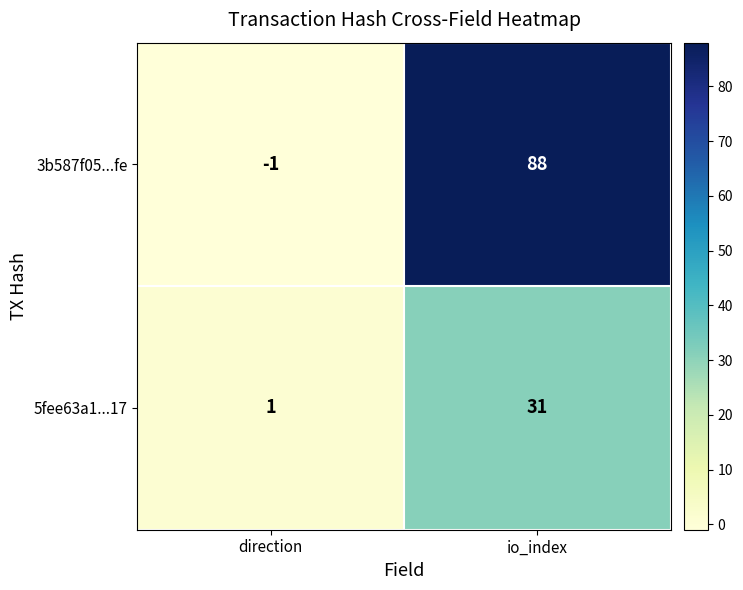

Is it true that 3b587f05...fe equals -1 at direction?

True